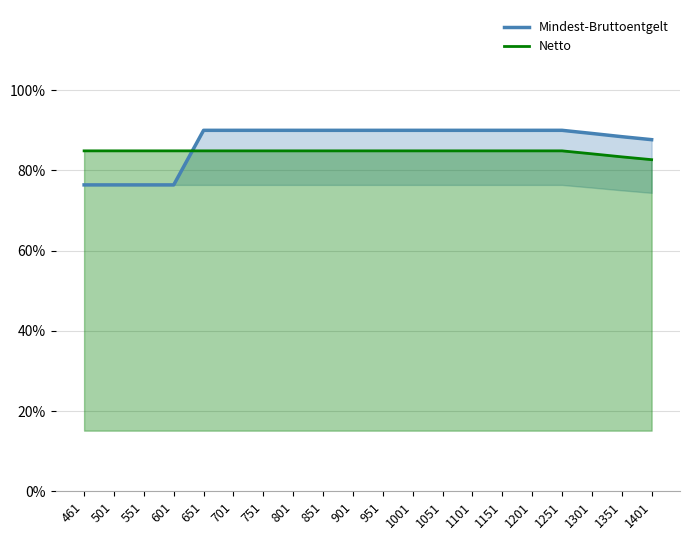

Which has a higher value, 1401 or 1151?

1151